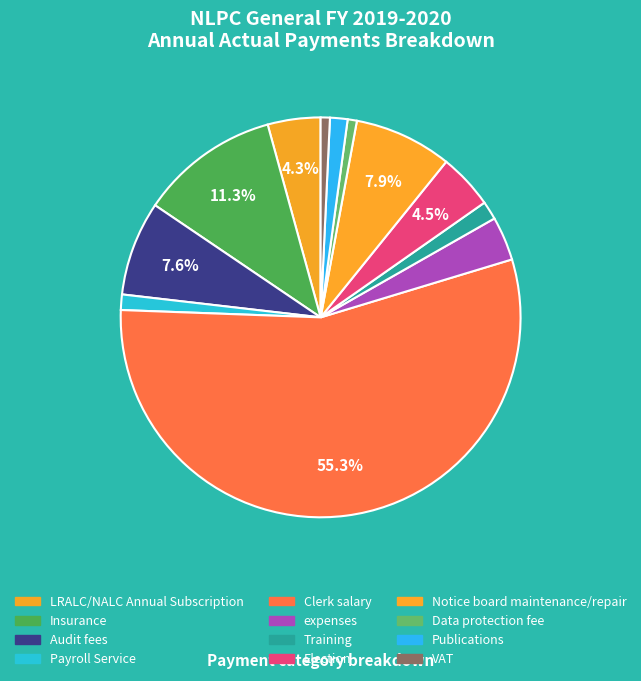

To the nearest percent, what portion does LRALC/NALC Annual Subscription represent?

4%